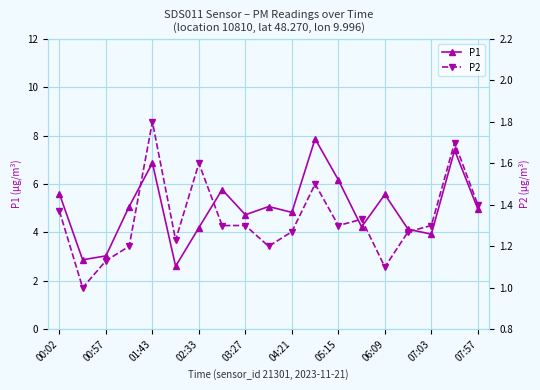

The value of P1 at 00:02 is 3.5. True or false?

False